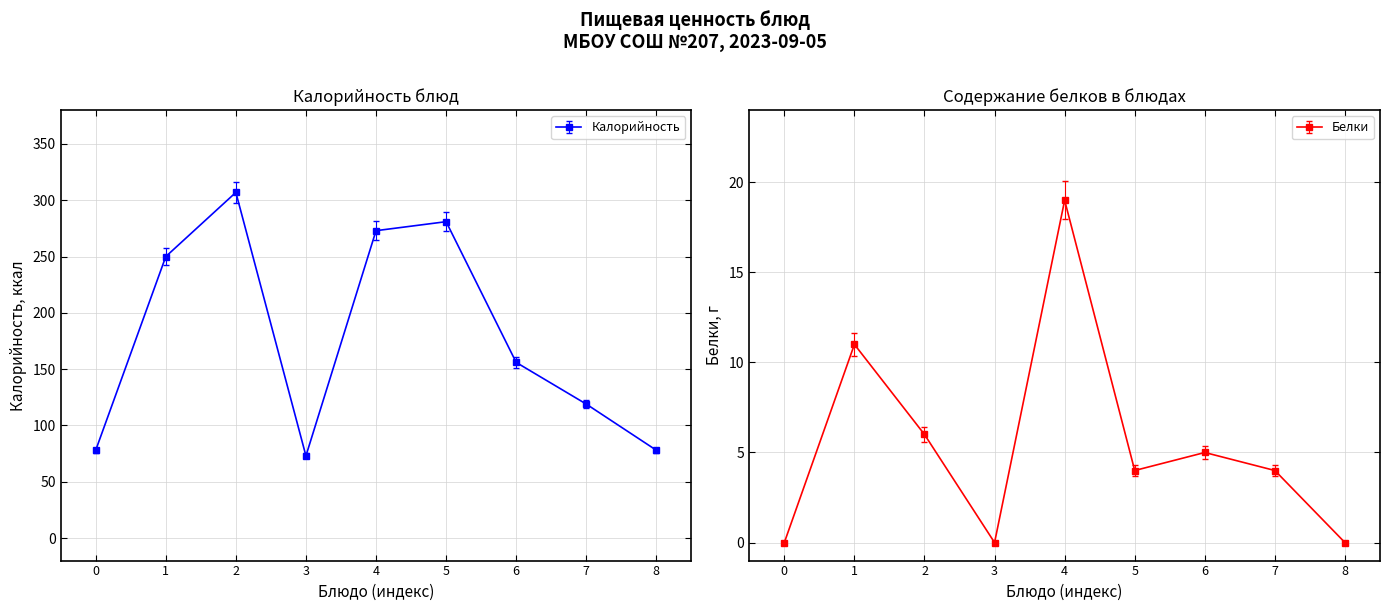

Reading right to left, list all the values displayed in this chart.

Калорийность: 8=78	7=119	6=156	5=281	4=273	3=73	2=307	1=250	0=78
Белки: 8=0	7=4	6=5	5=4	4=19	3=0	2=6	1=11	0=0